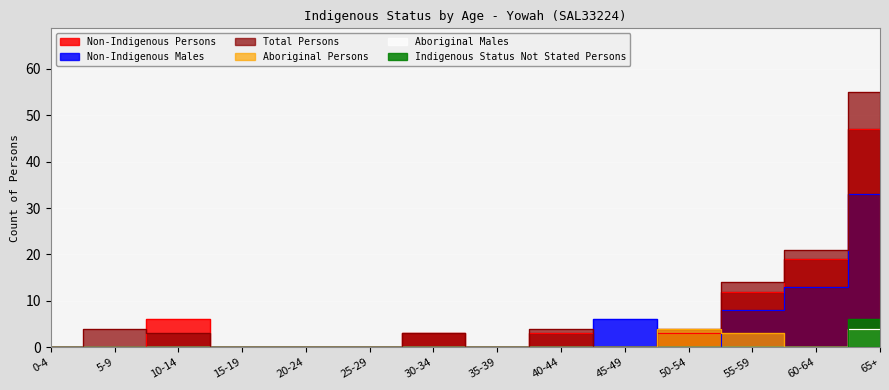

Reading right to left, list all the values displayed in this chart.

Non-Indigenous Persons: 65+=47	60-64=19	55-59=12	50-54=3	45-49=0	40-44=3	35-39=0	30-34=3	25-29=0	20-24=0	15-19=0	10-14=6	5-9=0	0-4=0
Non-Indigenous Males: 65+=33	60-64=13	55-59=8	50-54=0	45-49=6	40-44=0	35-39=0	30-34=0	25-29=0	20-24=0	15-19=0	10-14=0	5-9=0	0-4=0
Total Persons: 65+=55	60-64=21	55-59=14	50-54=4	45-49=0	40-44=4	35-39=0	30-34=3	25-29=0	20-24=0	15-19=0	10-14=3	5-9=4	0-4=0
Aboriginal Persons: 65+=4	60-64=0	55-59=3	50-54=4	45-49=0	40-44=0	35-39=0	30-34=0	25-29=0	20-24=0	15-19=0	10-14=0	5-9=0	0-4=0
Aboriginal Males: 65+=4	60-64=0	55-59=0	50-54=0	45-49=0	40-44=0	35-39=0	30-34=0	25-29=0	20-24=0	15-19=0	10-14=0	5-9=0	0-4=0
Indigenous Status Not Stated Persons: 65+=6	60-64=0	55-59=0	50-54=0	45-49=0	40-44=0	35-39=0	30-34=0	25-29=0	20-24=0	15-19=0	10-14=0	5-9=0	0-4=0